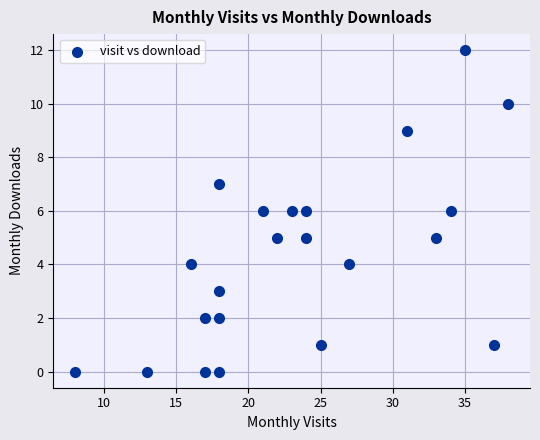

What is the range of Y values (max minus min)?

12